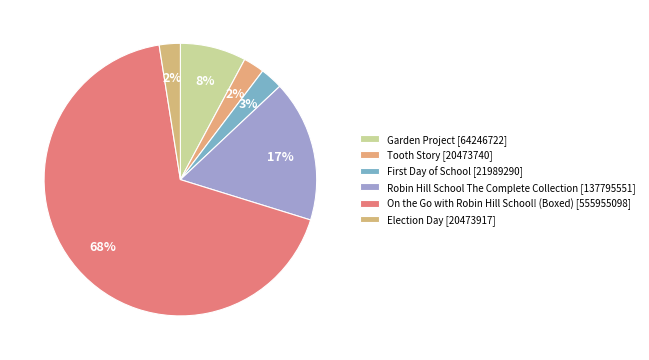

How much of the chart is everything except Election Day?

97.5%